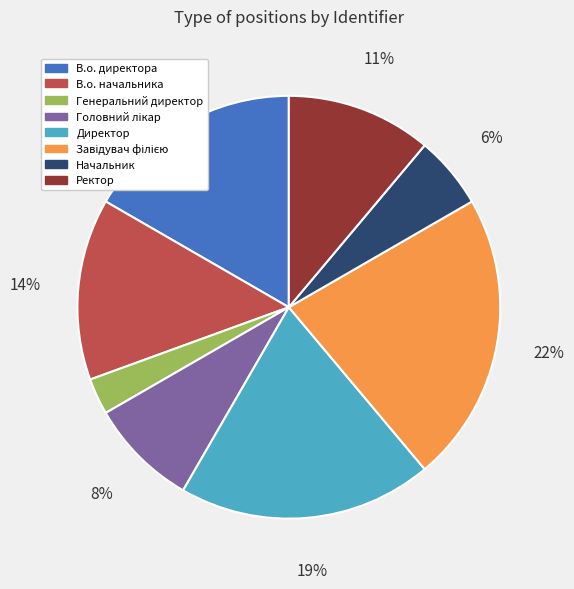

What is the smallest slice in the pie chart?

Генеральний директор